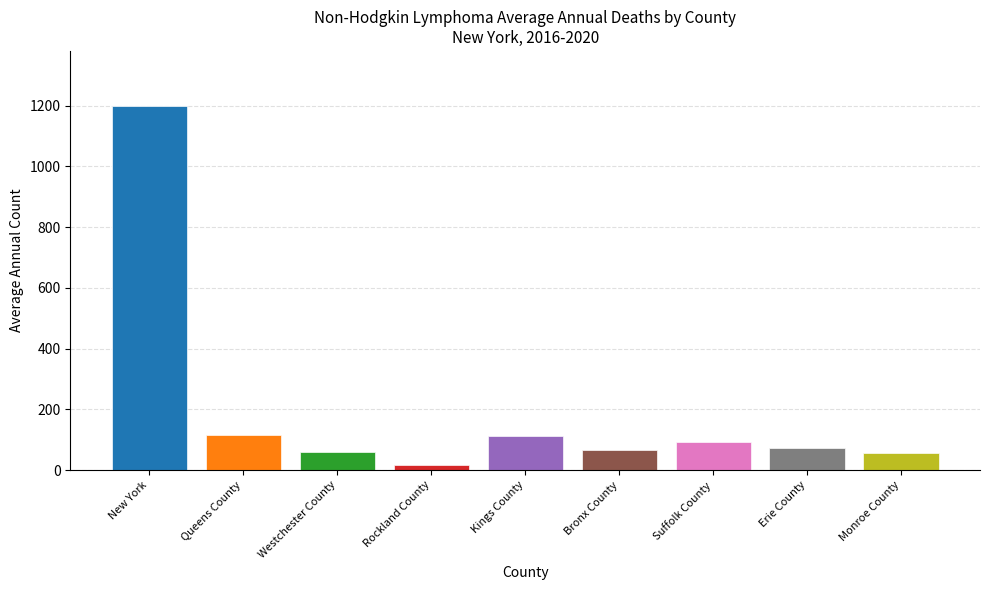

At which label does the data first exceed 17?

New York